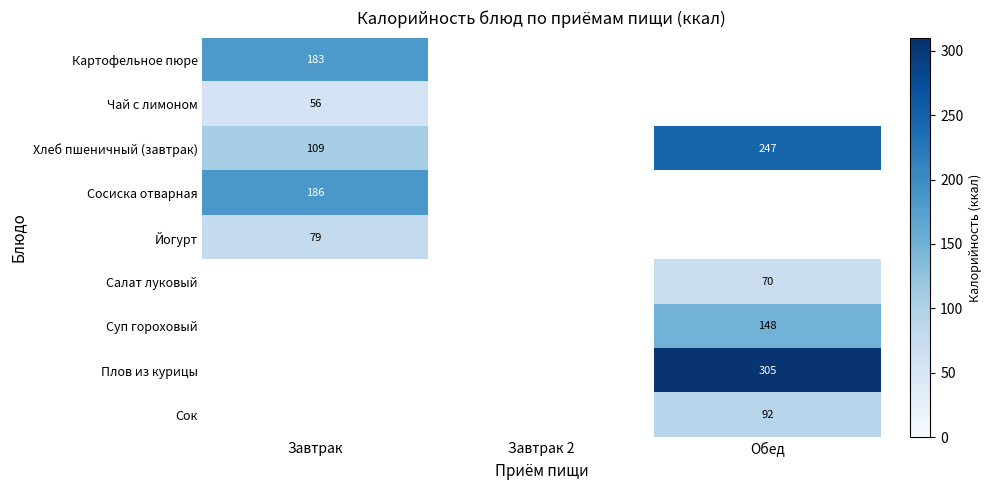

Between Обед and Завтрак, which is larger?

Завтрак